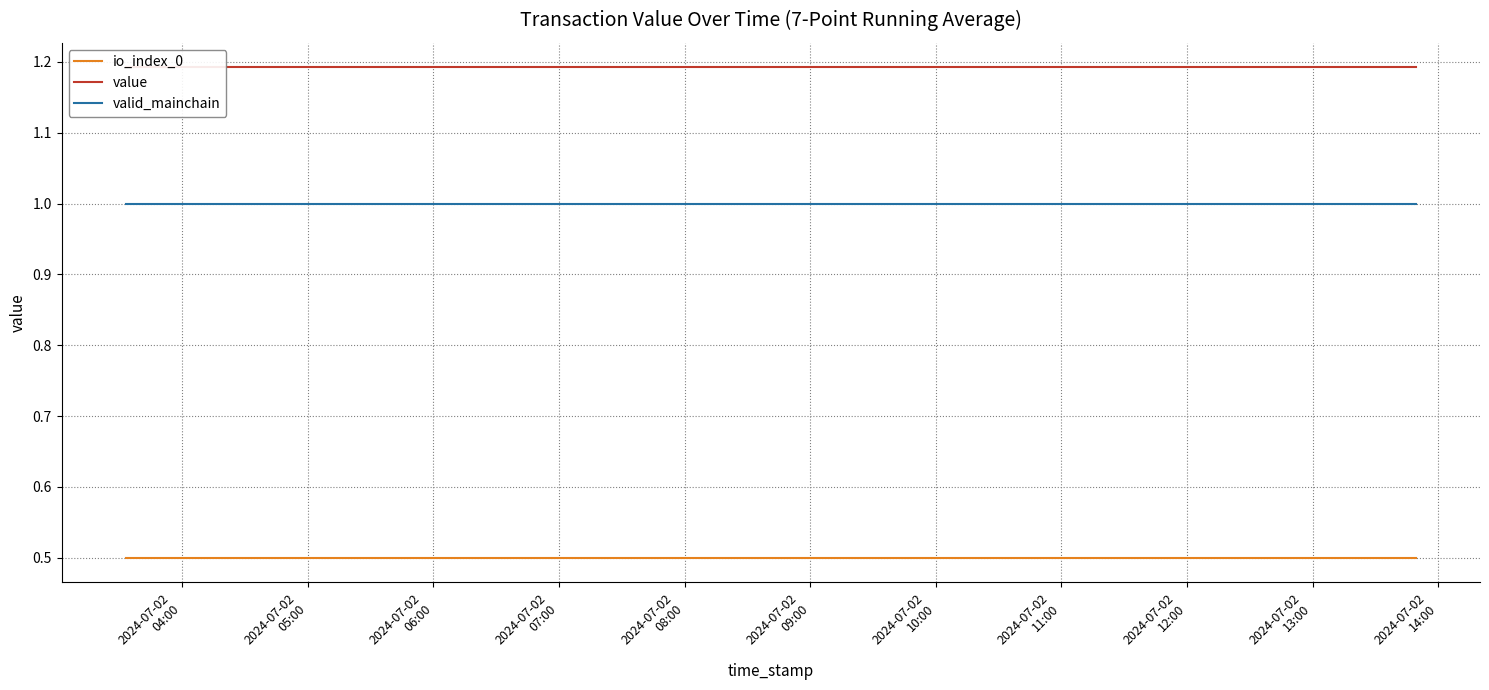

What is the smallest value displayed?

0.5